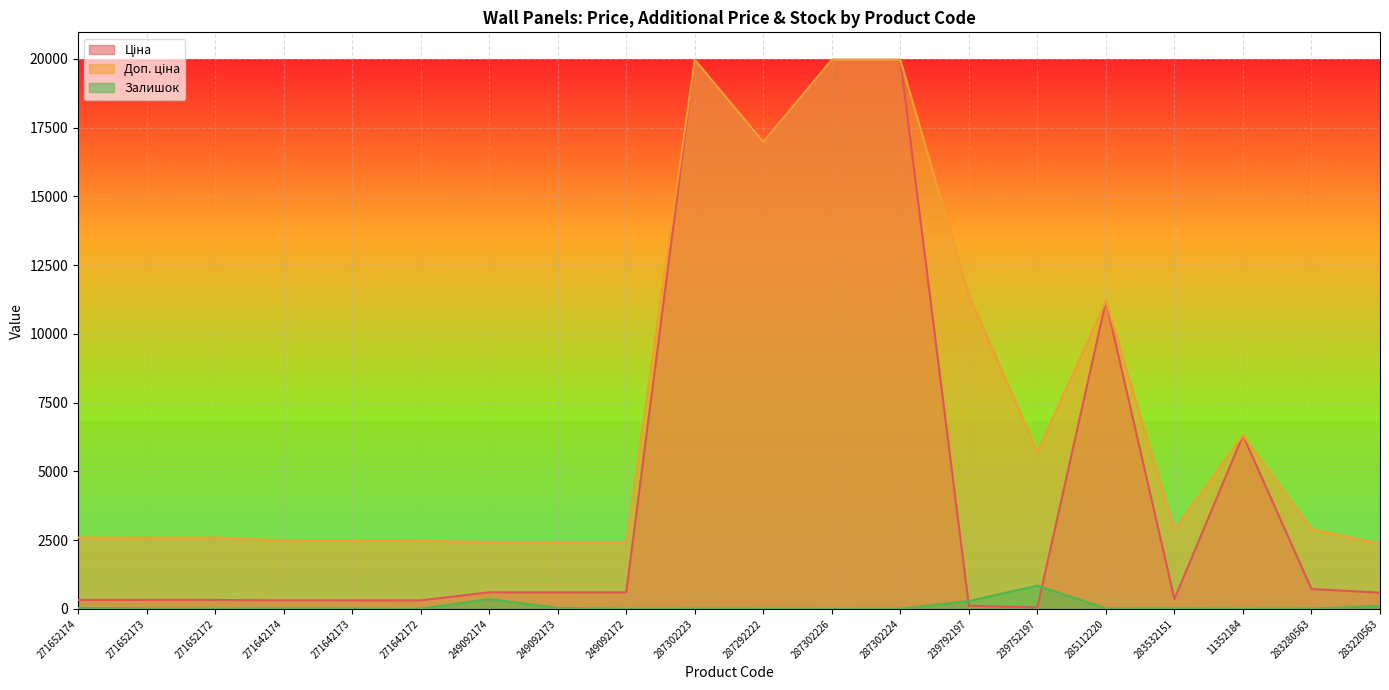

What is the value of the Доп. ціна point at the 3rd from the left?

2598.3